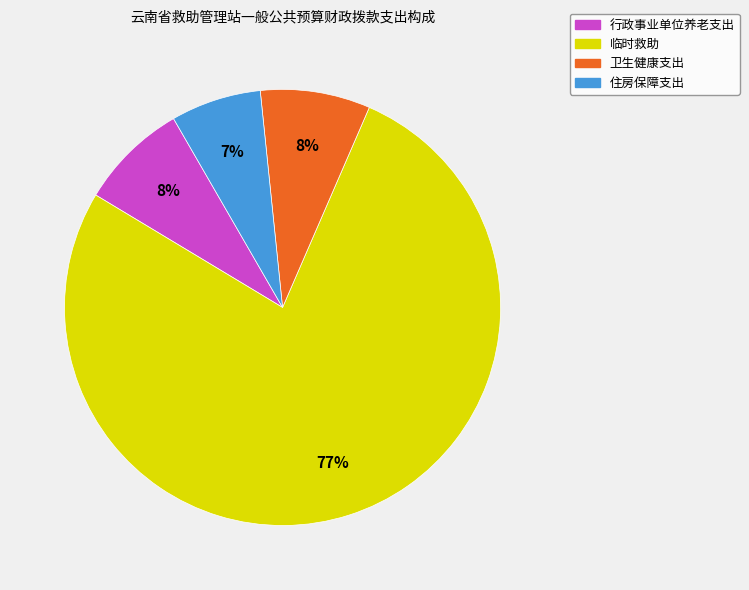

To the nearest percent, what percentage of the pie is 临时救助?

77%